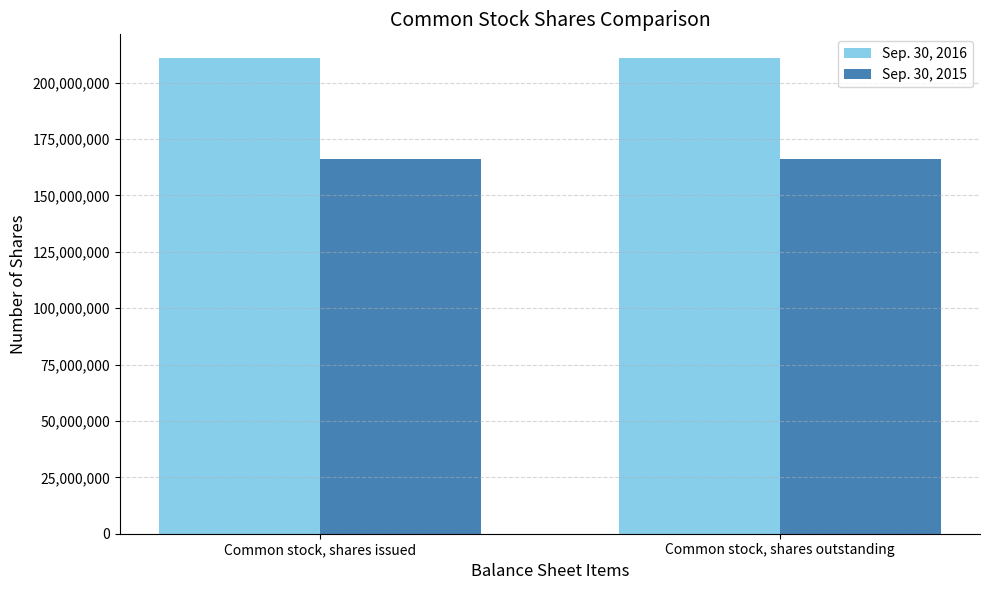

What are all the series names shown in the legend?

Sep. 30, 2016, Sep. 30, 2015